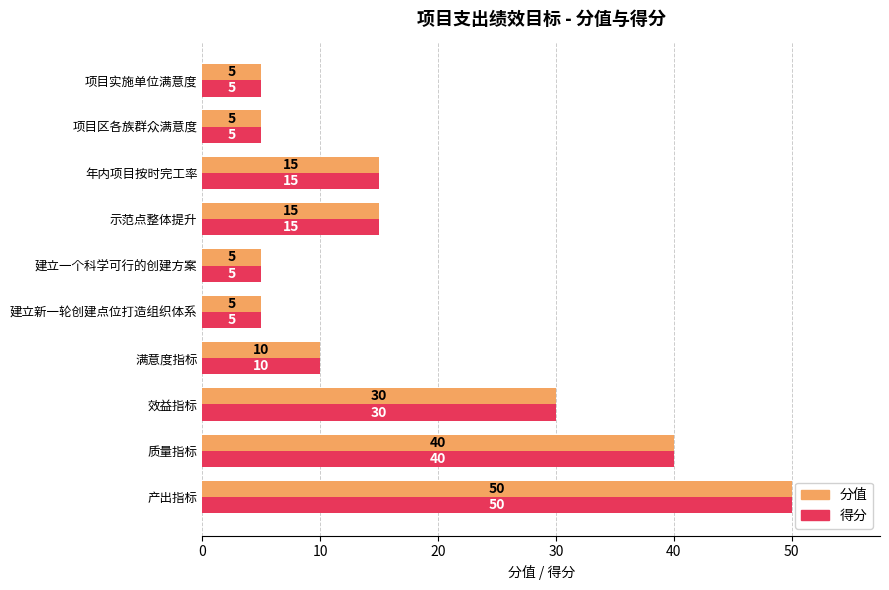

What is the maximum value shown in the chart?

50